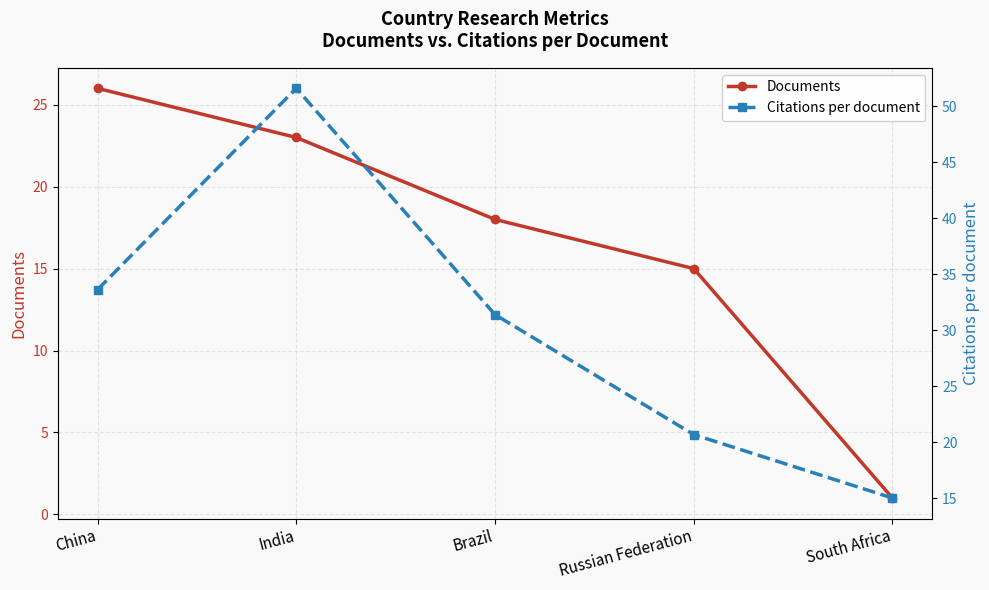

Reading left to right, transcribe all the data shown in this chart.

Documents: China=26.0	India=23.0	Brazil=18.0	Russian Federation=15.0	South Africa=1.0
Citations per document: China=33.6	India=51.6	Brazil=31.4	Russian Federation=20.7	South Africa=15.0